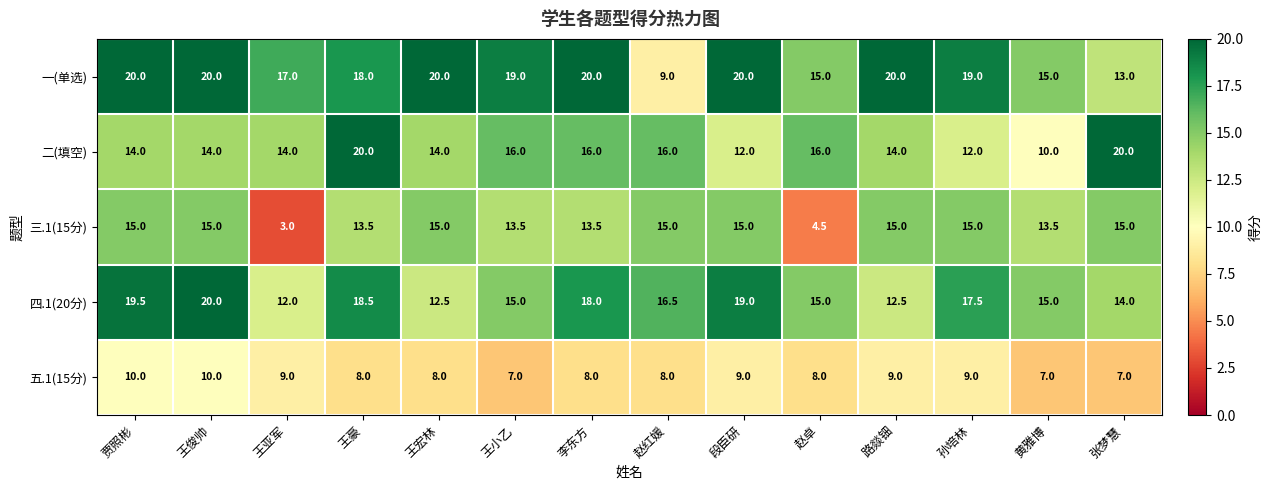

How many data points does each series have?

14